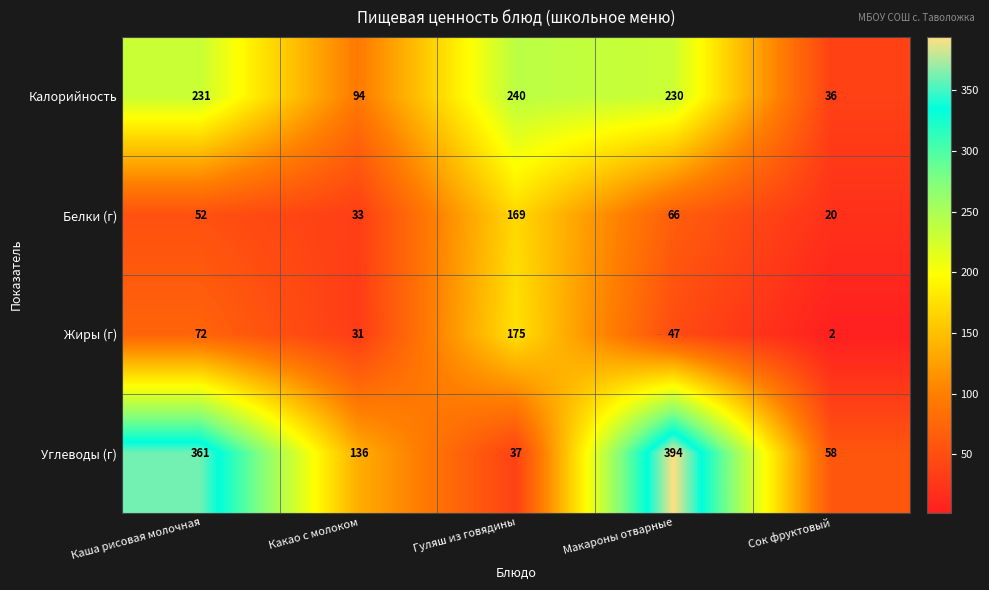

How many distinct data groups are displayed?

4